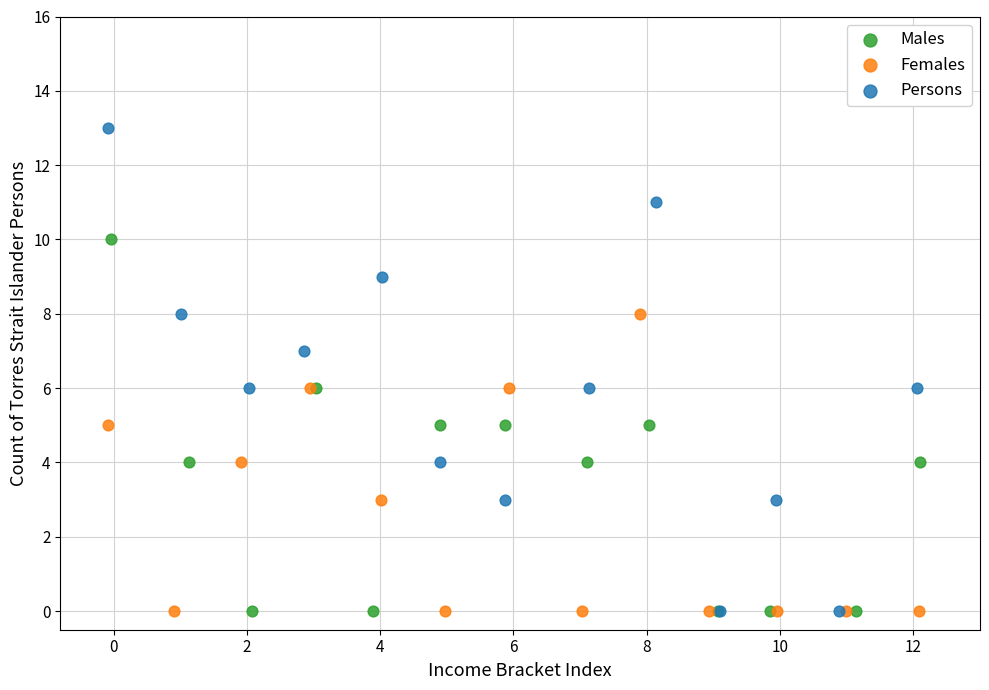

Which series has the widest spread of Y values?

Persons